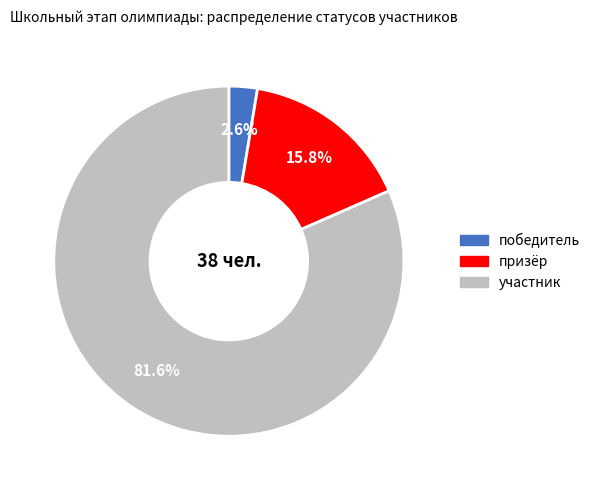

What percentage is NOT represented by призёр?

84.2%